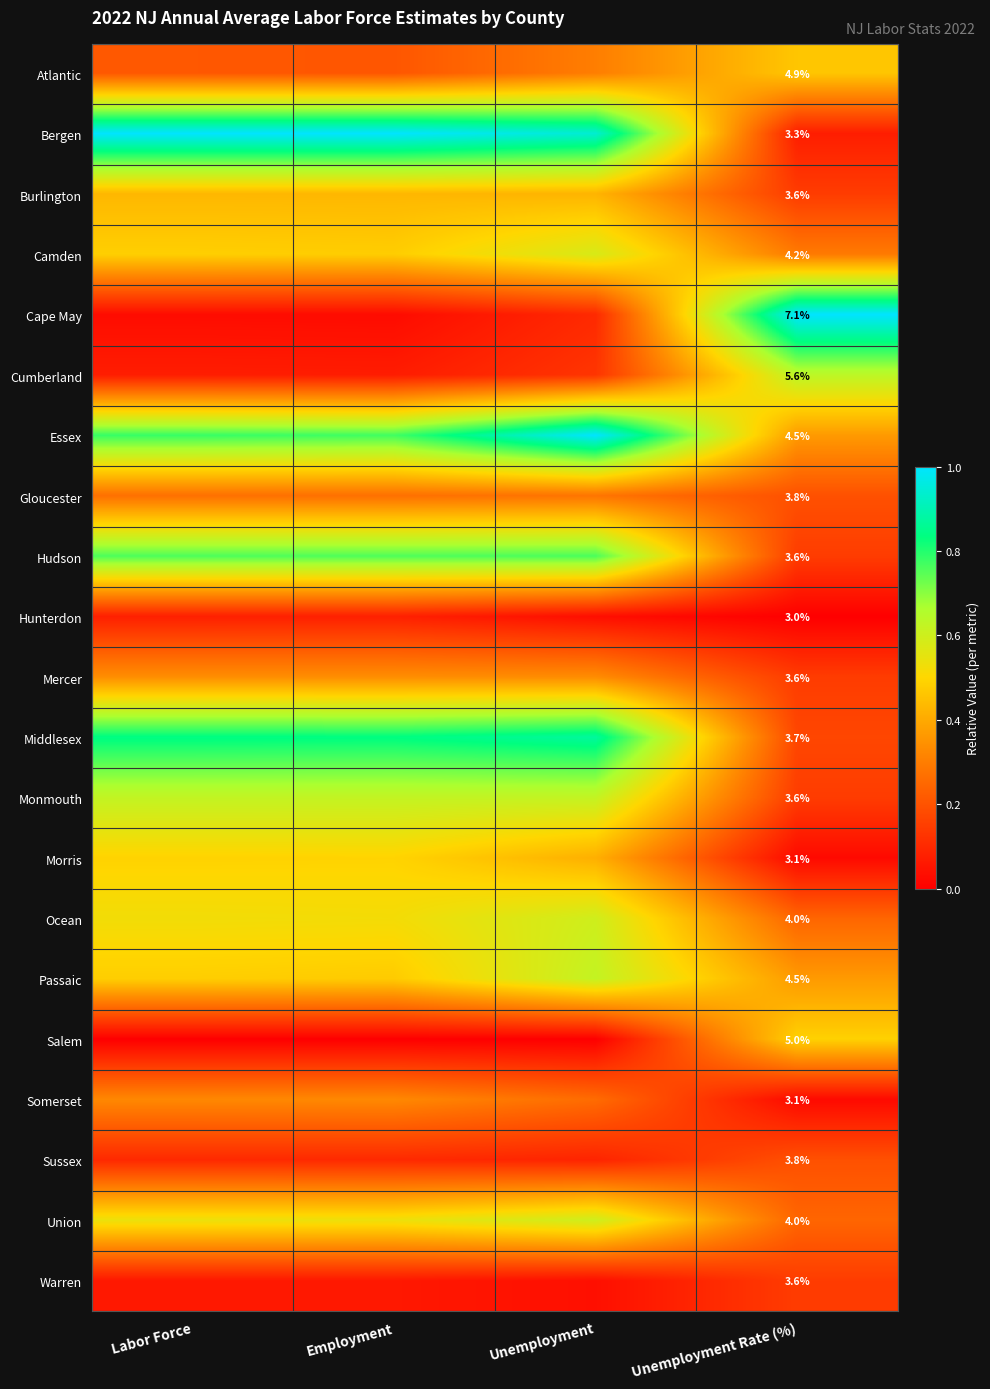

How many Gloucester values are between 0 and 1?

4